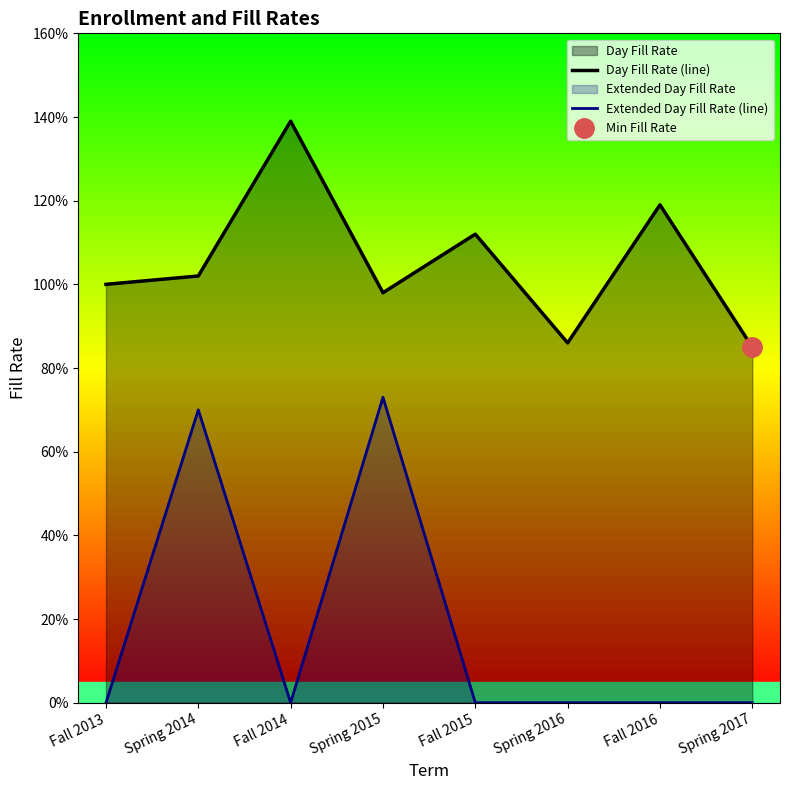

How many lines are shown in the chart?

2